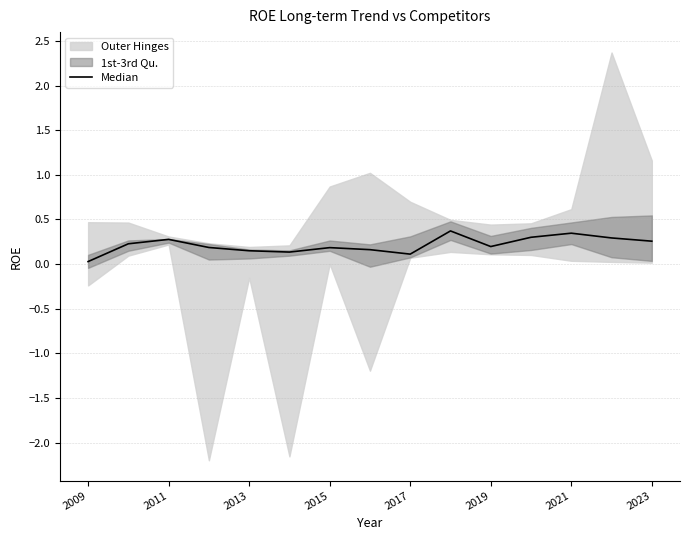

At which label is the value closest to 0?

2009